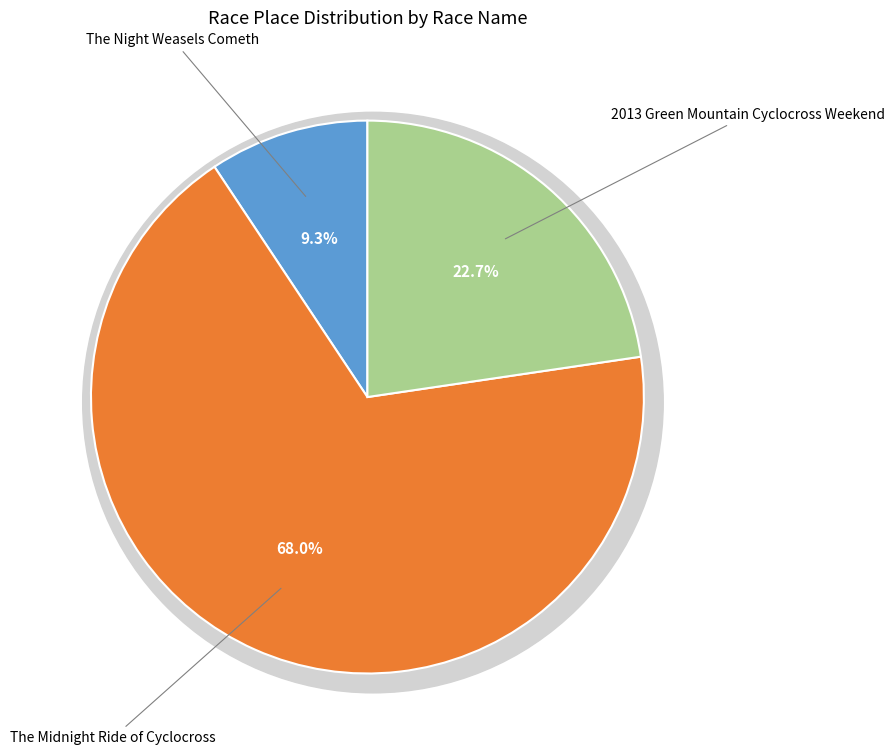

What percentage is the The Midnight Ride of Cyclocross slice, to the nearest percent?

68%